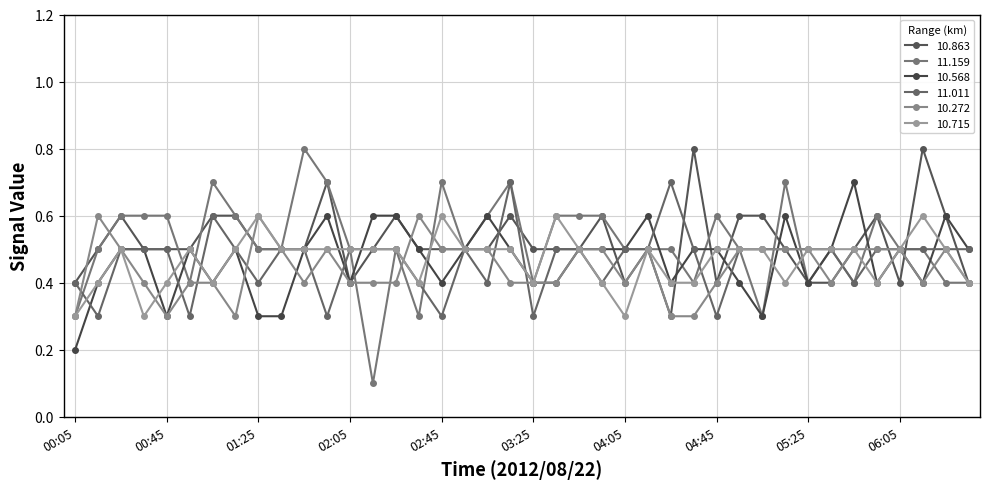

What is the maximum value shown in the chart?

0.8